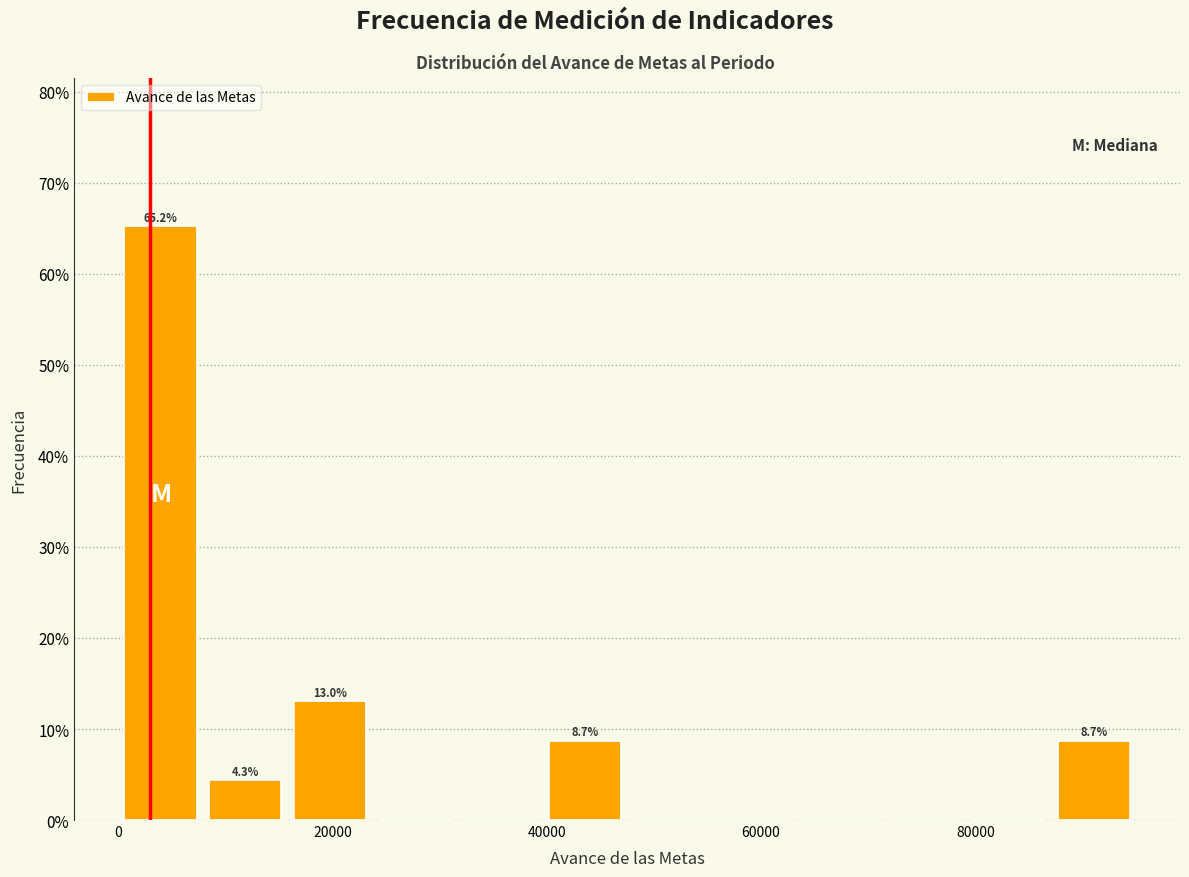

Around what value on the x-axis is the tallest bar? Give the approximate position of its centre, as read against the axis.

4000